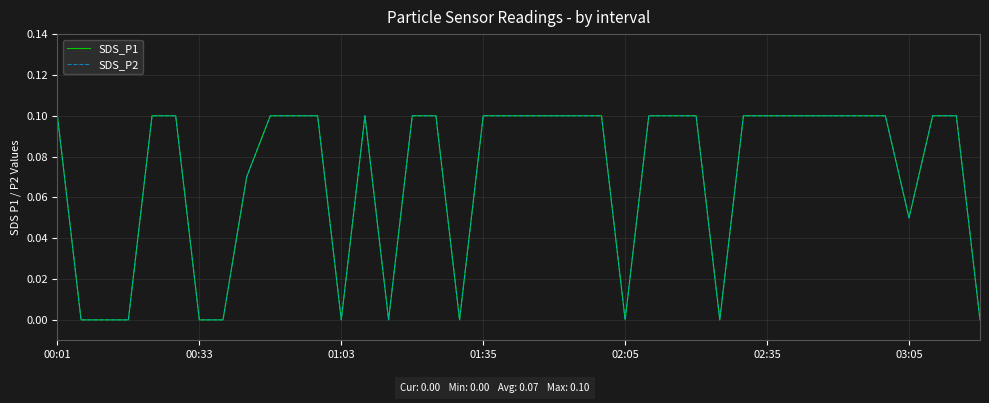

How many interior local peaks does the SDS_P2 series have?

1